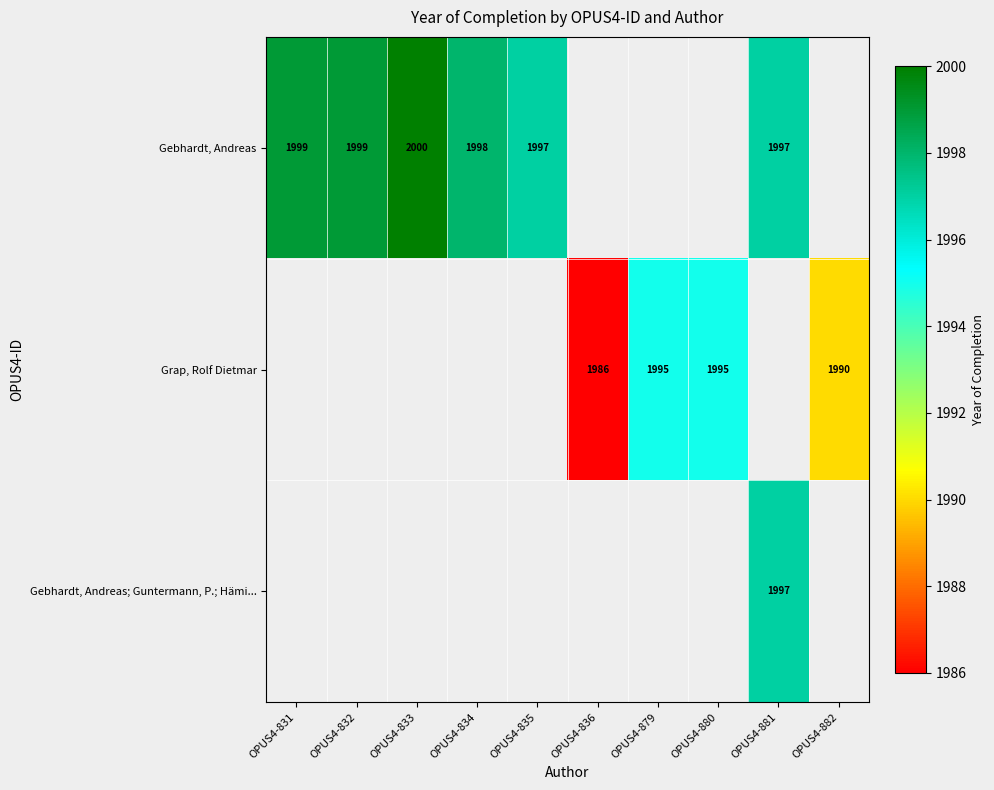

The Gebhardt, Andreas series shows 2000 at OPUS4-833. True or false?

True